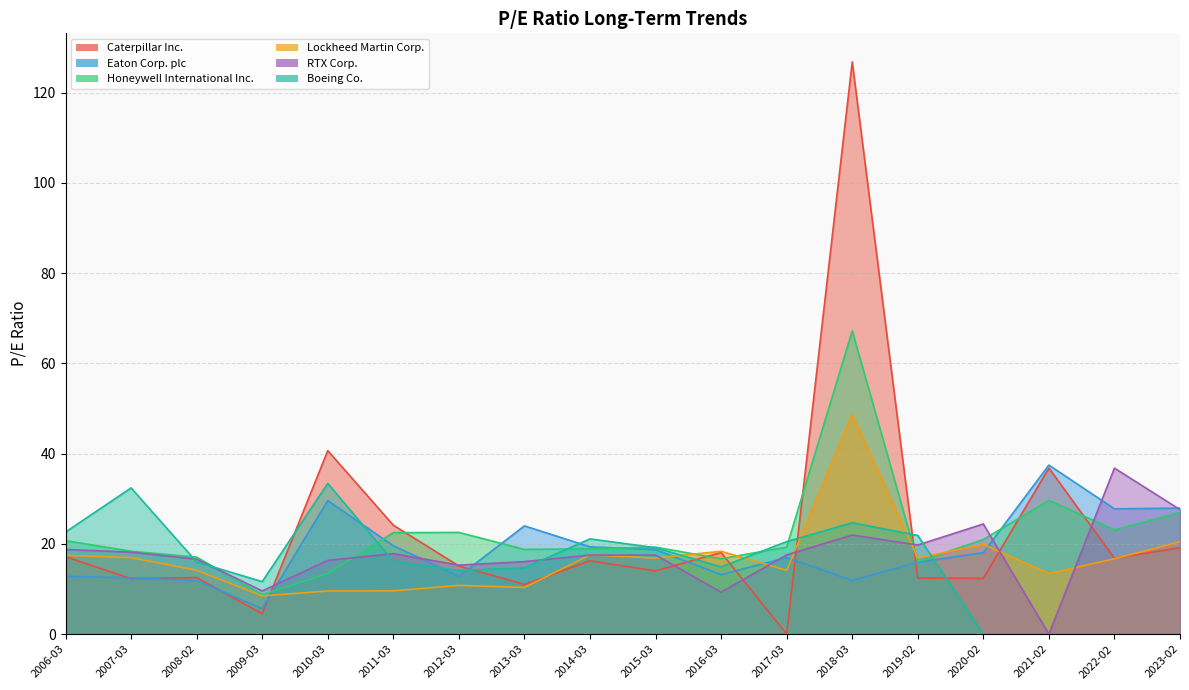

True or false: Boeing Co. and Lockheed Martin Corp. cross at least once.

True